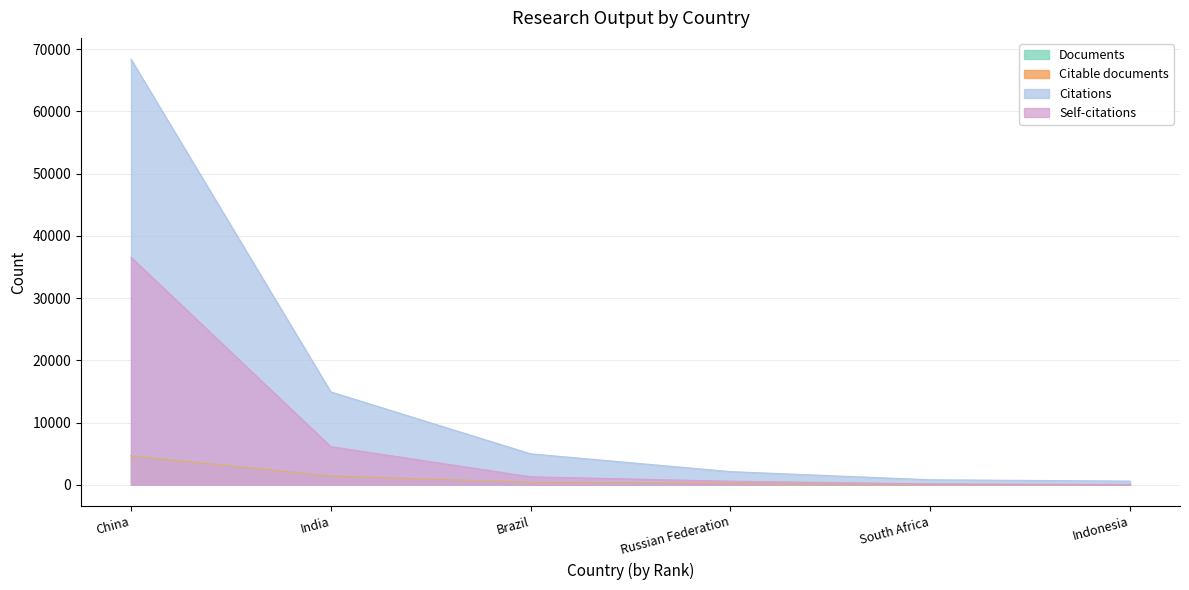

Which category has the lowest value in the Self-citations series?

Indonesia